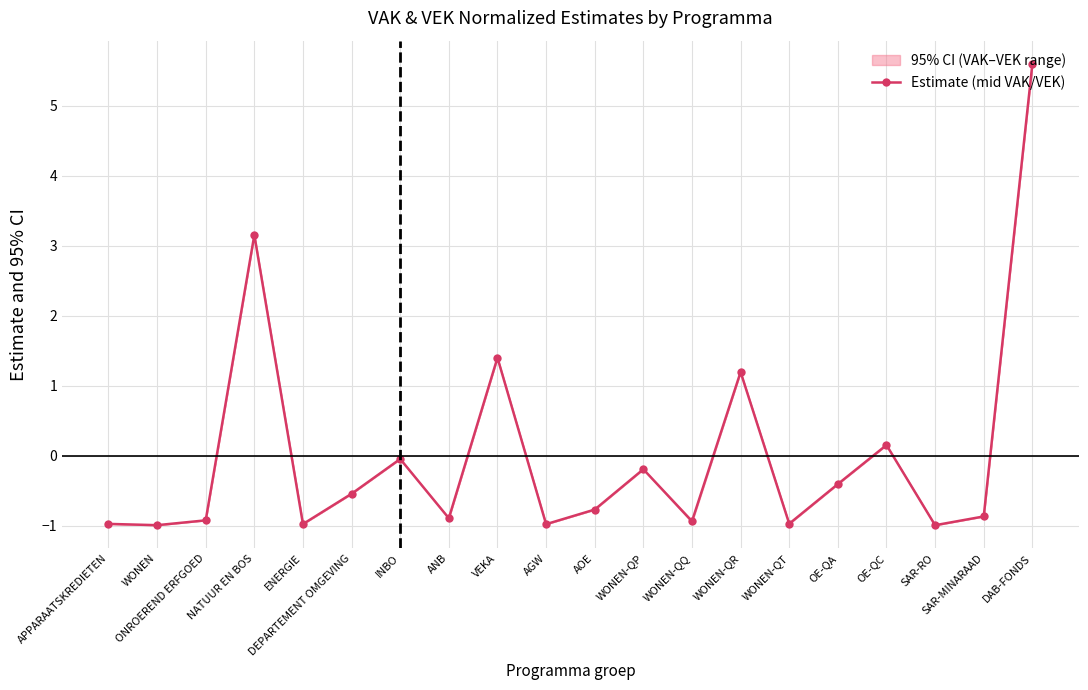

How many data points are less than 0?

15